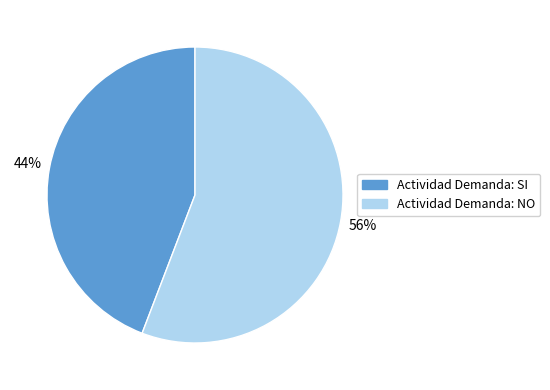

Which category accounts for the majority?

Actividad Demanda: NO